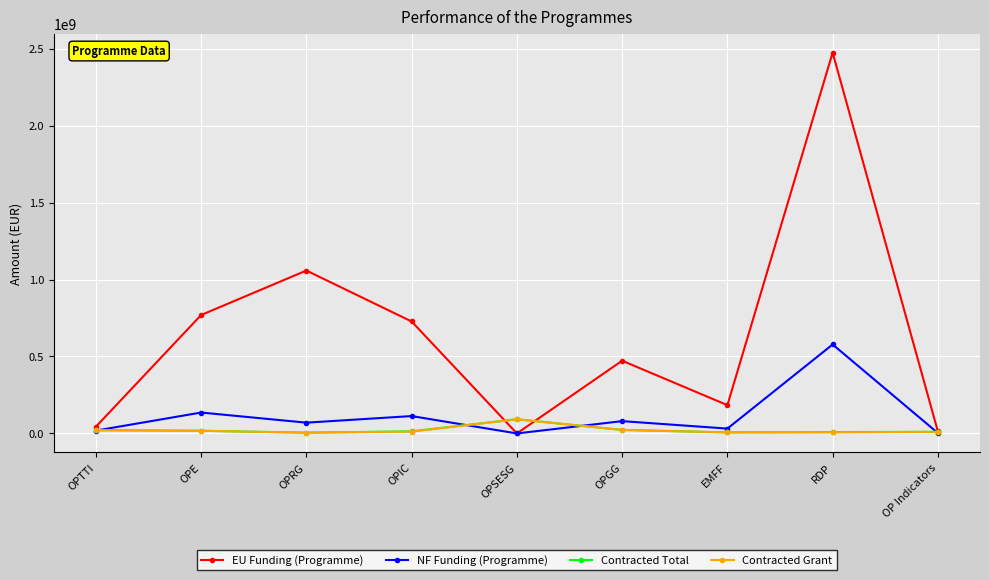

True or false: Contracted Total has more than 0 points higher than both neighbors.

True